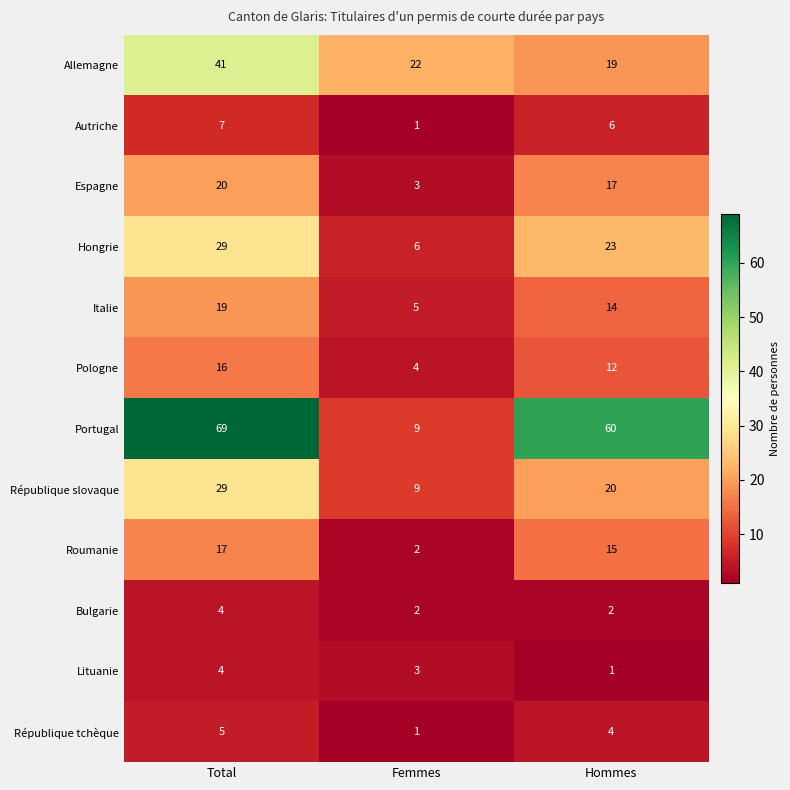

Which label corresponds to the largest value in the chart?

Total